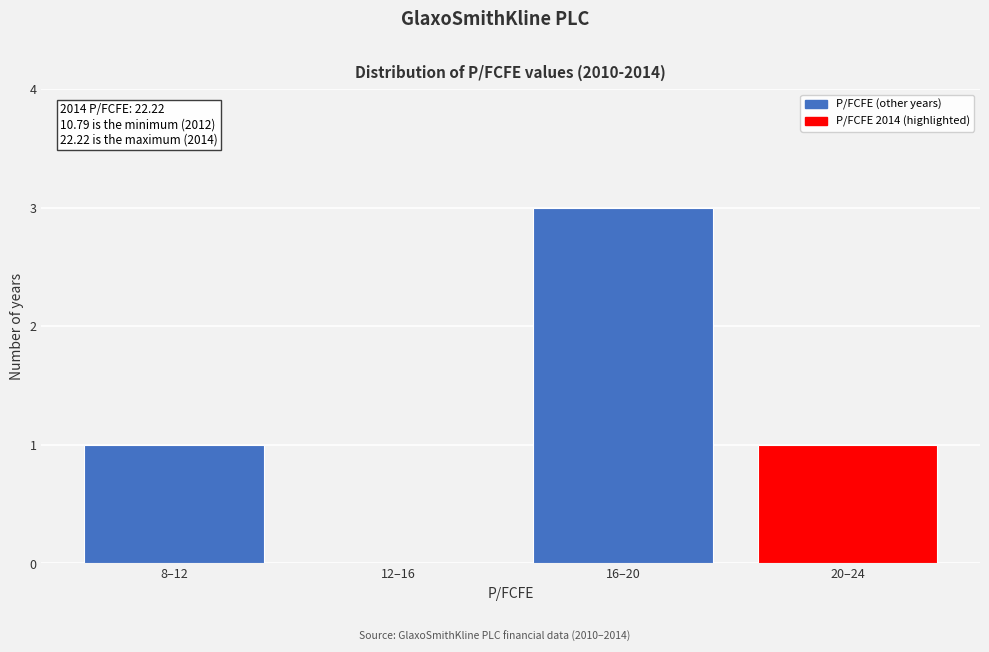

Reading left to right, transcribe all the data shown in this chart.

8–12=1	12–16=0	16–20=3	20–24=1